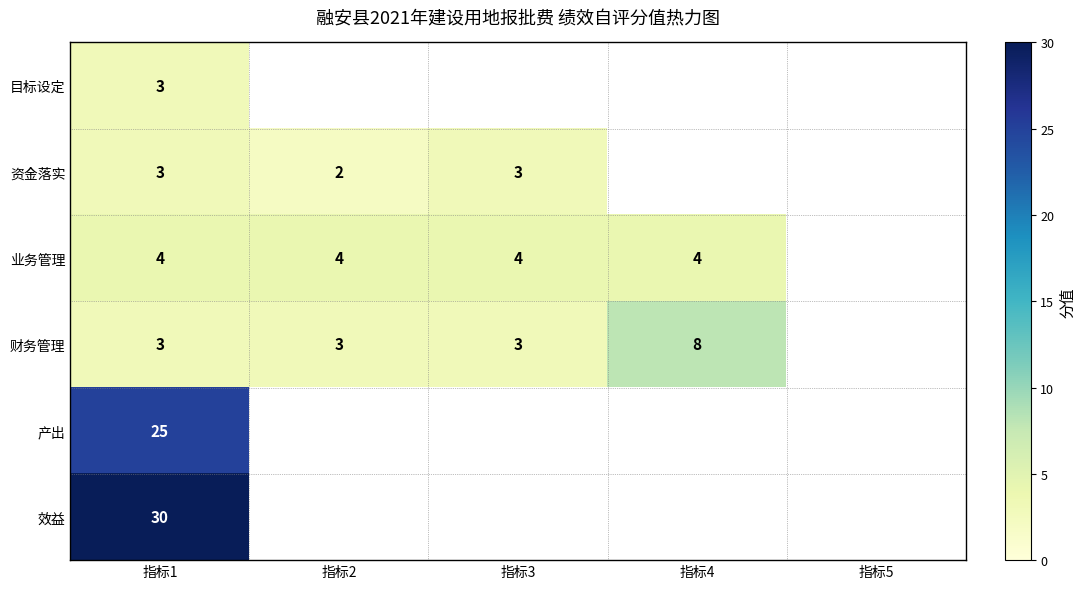

What is the total value across all series at 指标1?

68